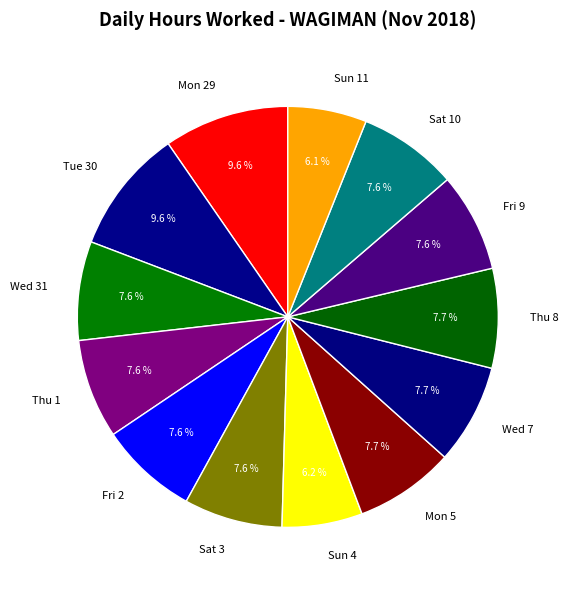

Does any single category account for the majority?

No